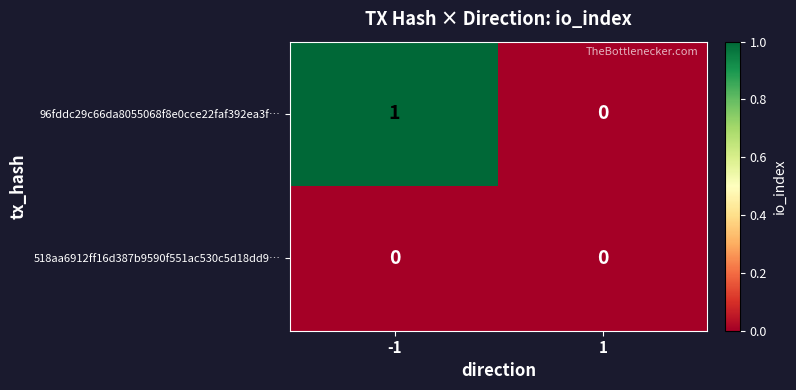

What is the total value across all series at -1?

1